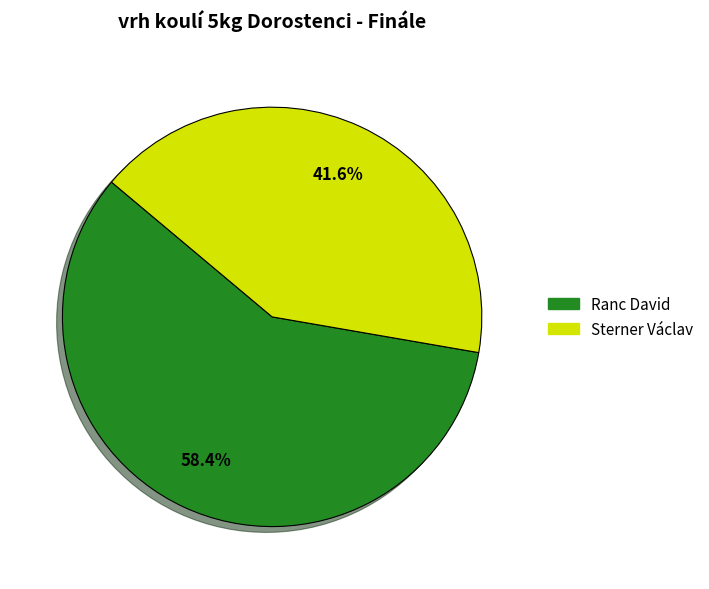

What is the majority slice?

Ranc David